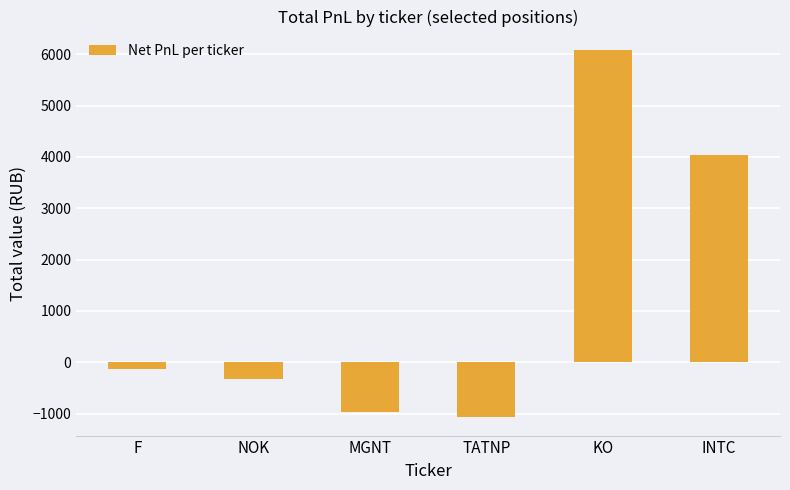

What is the maximum value shown in the chart?

6084.5